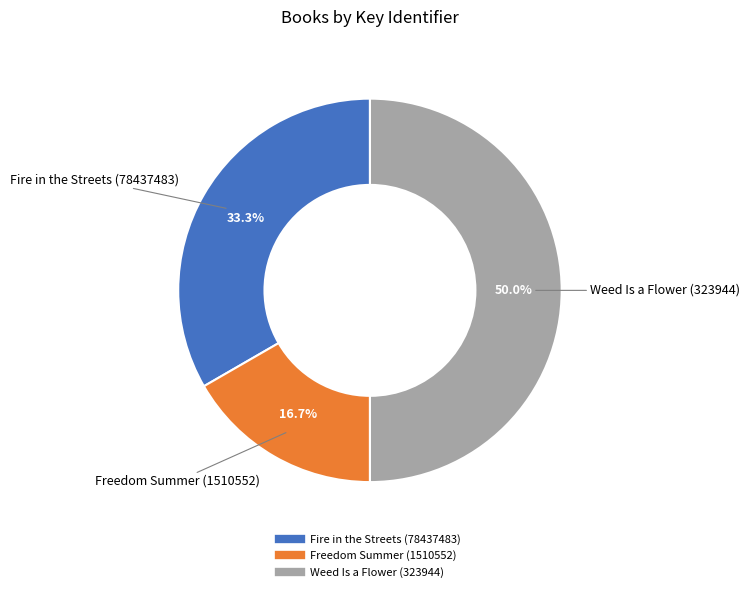

How many slices are in this pie chart?

3